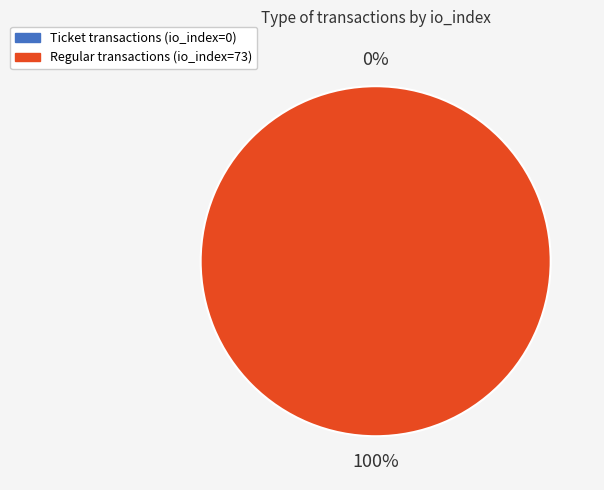

Between Ticket (io_index=0) and Regular (io_index=73), which is larger?

Regular (io_index=73)